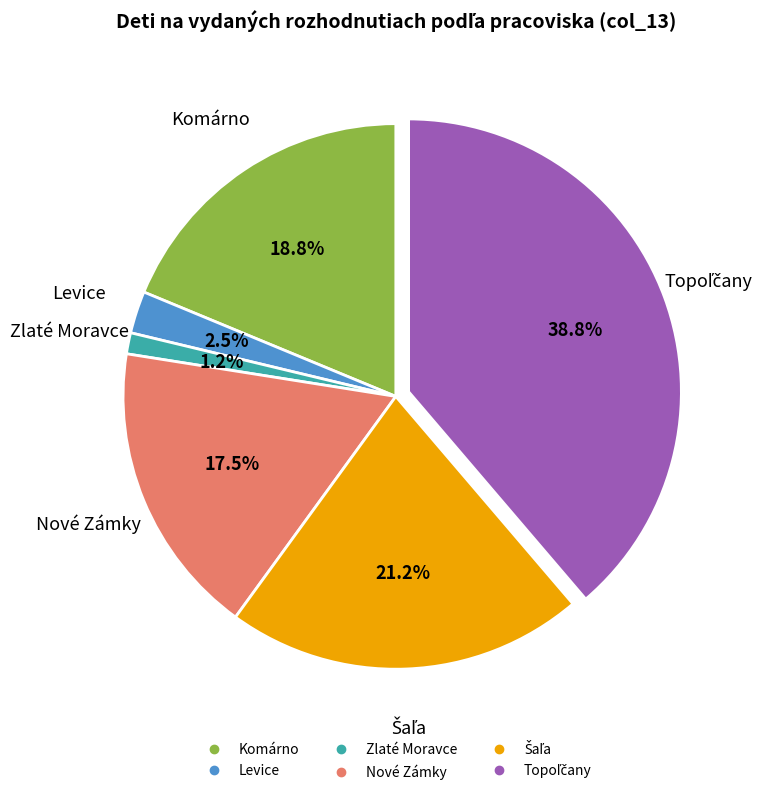

How many segments does this pie chart have?

6